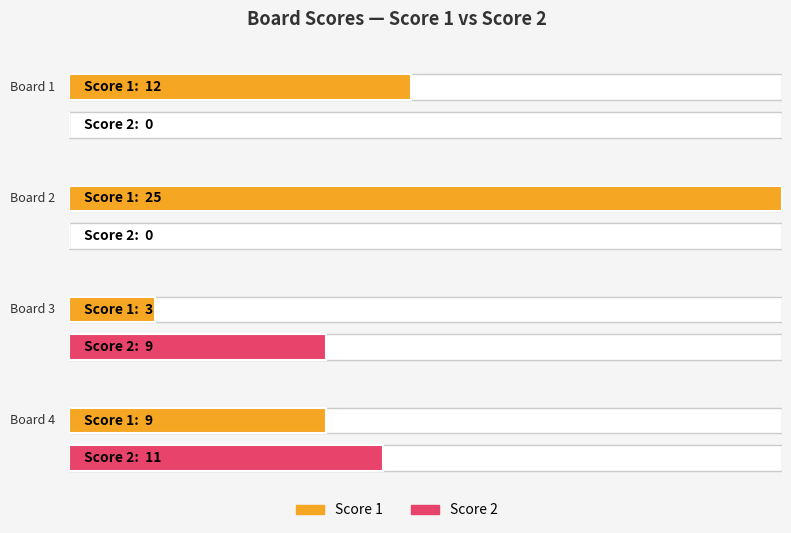

What value does the Score 2 series have at Board 3, to the nearest 5?

10